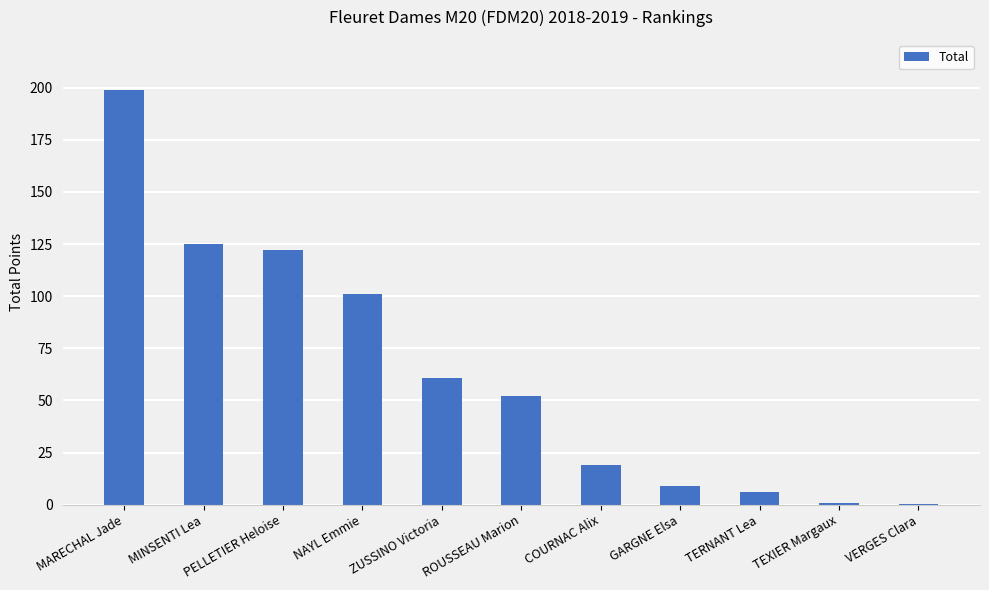

Is it true that the value at GARGNE Elsa is 1.9?

False